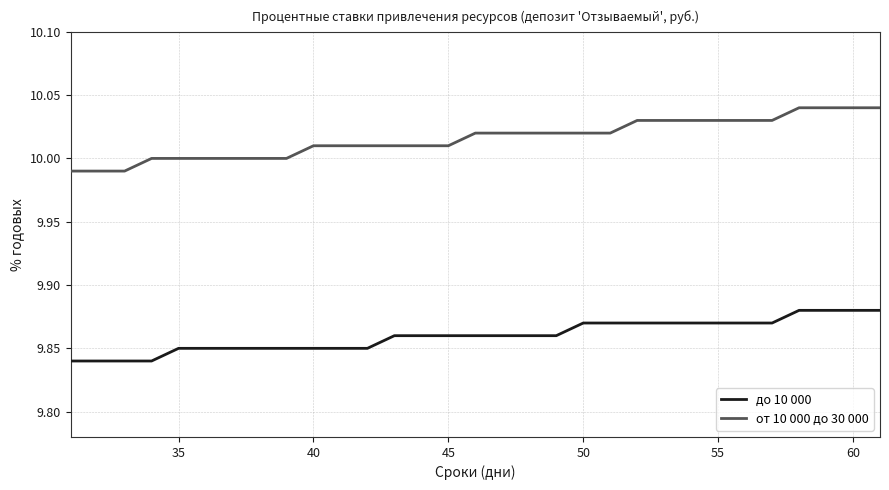

Which series has the largest total across all categories?

от 10 000 до 30 000